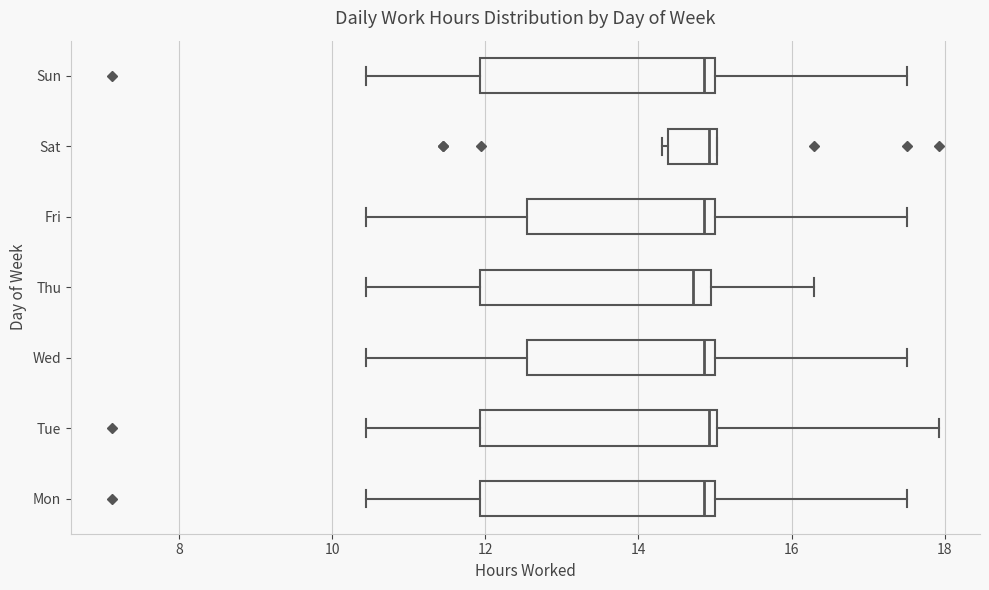

Where does the median line of the box for Mon sit on the x-axis? The values are not printed on the chart, so give them approximately, as read against the axis.

14.8